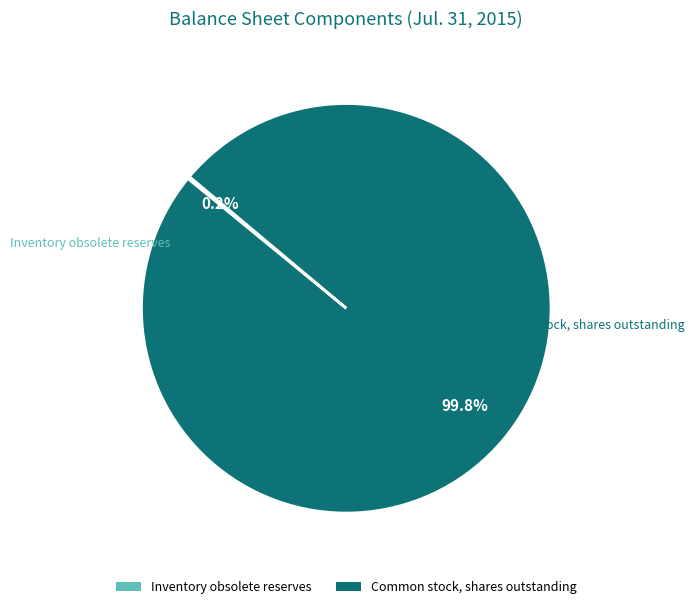

Which slice is the largest?

Common stock, shares outstanding